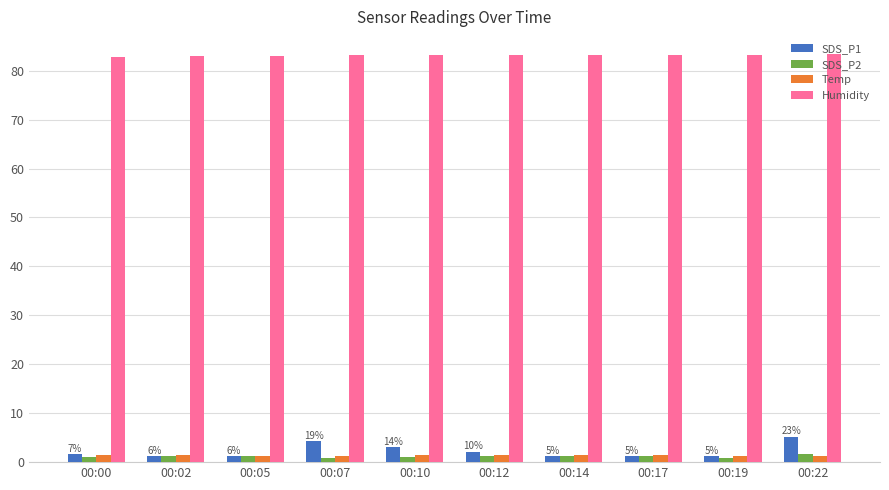

What is the average value of the SDS_P2 series?

1.2